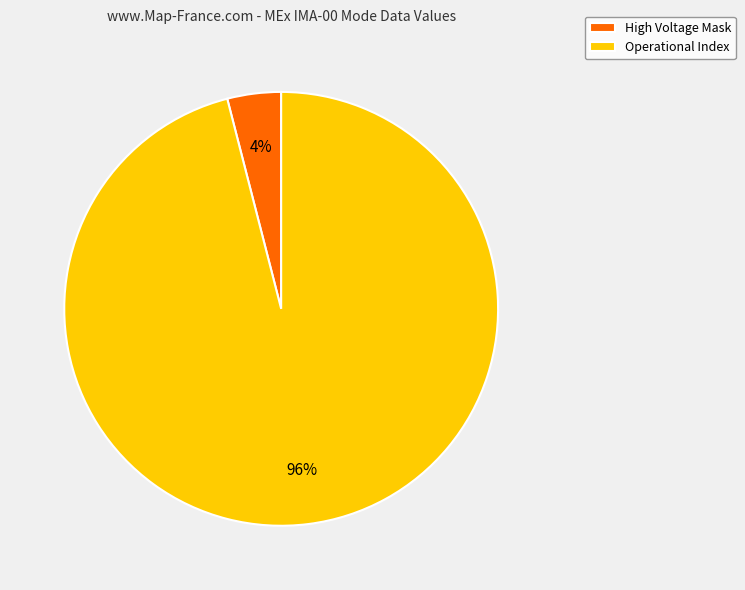

Rank the categories by value from lowest to highest.

High Voltage Mask, Operational Index